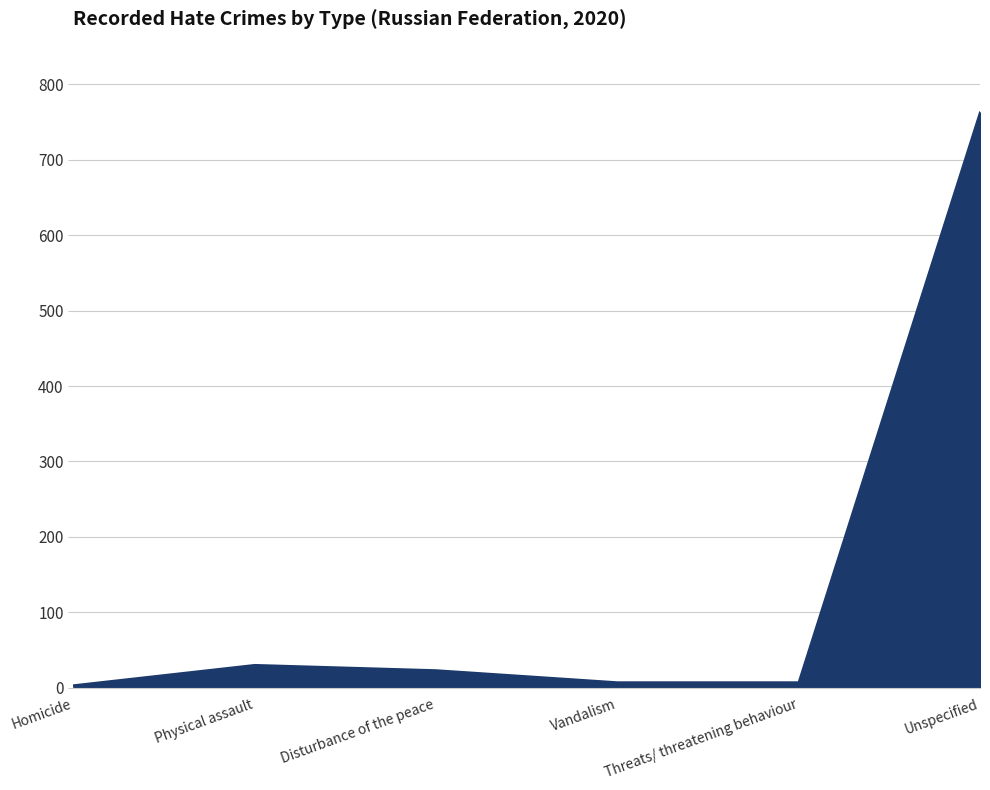

The value at Disturbance of the peace is 23. True or false?

True